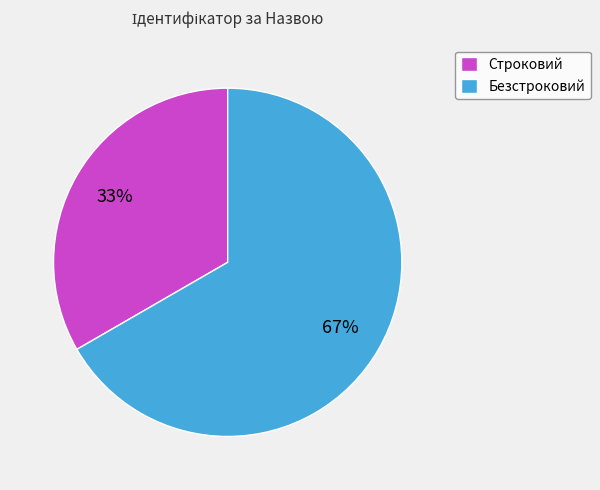

To the nearest percent, what portion does Строковий represent?

33%